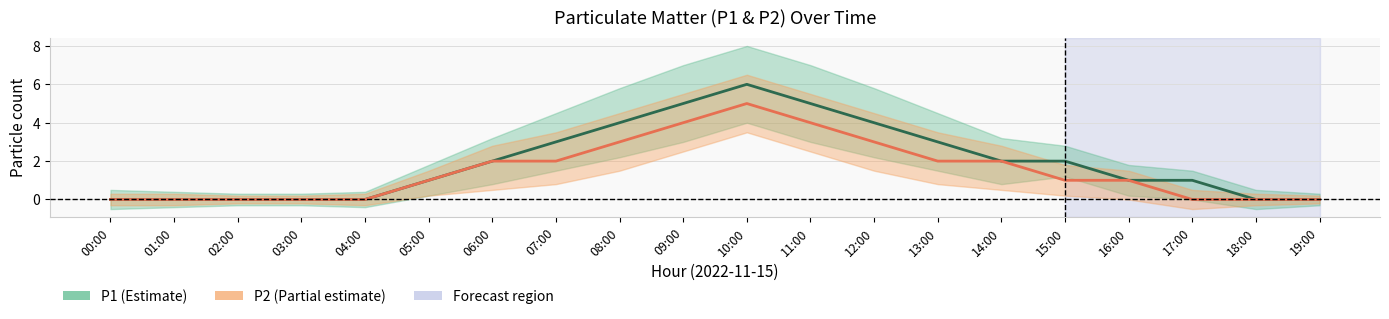

Is it true that P2 equals 5 at 10:00?

True